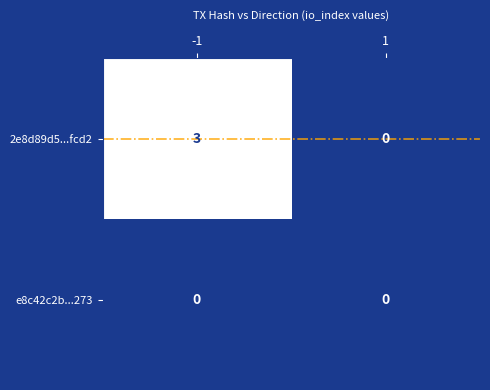

List the series in order of their overall mean, highest first.

2e8d89d5...fcd2, e8c42c2b...273